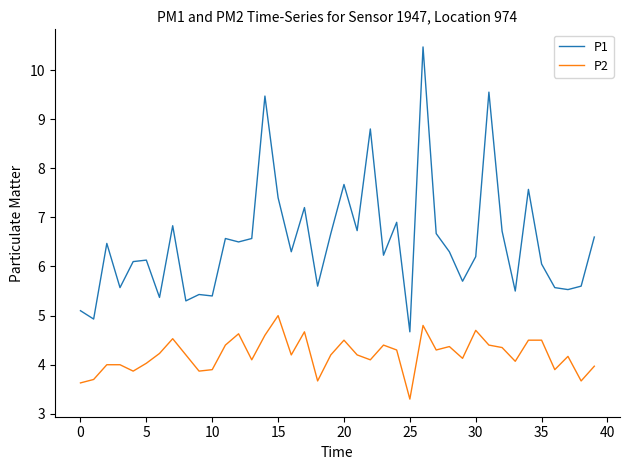

What is the sum of all P1 values?

259.9